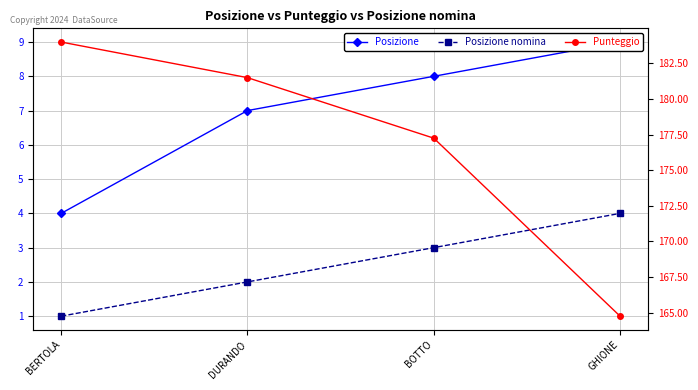

At which label does Punteggio first exceed 181?

BERTOLA